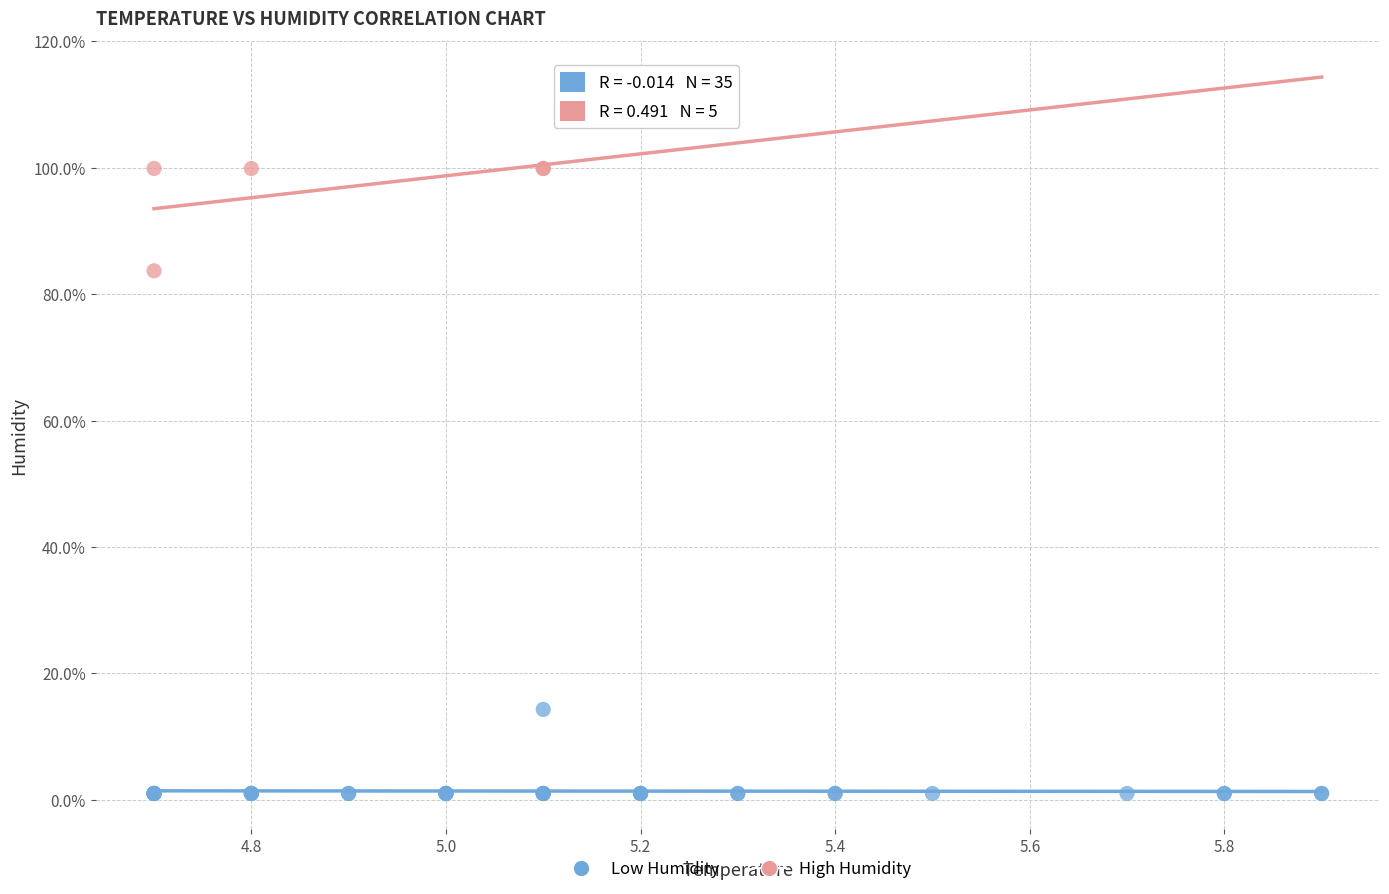

Which series reaches the maximum Y coordinate?

High Humidity